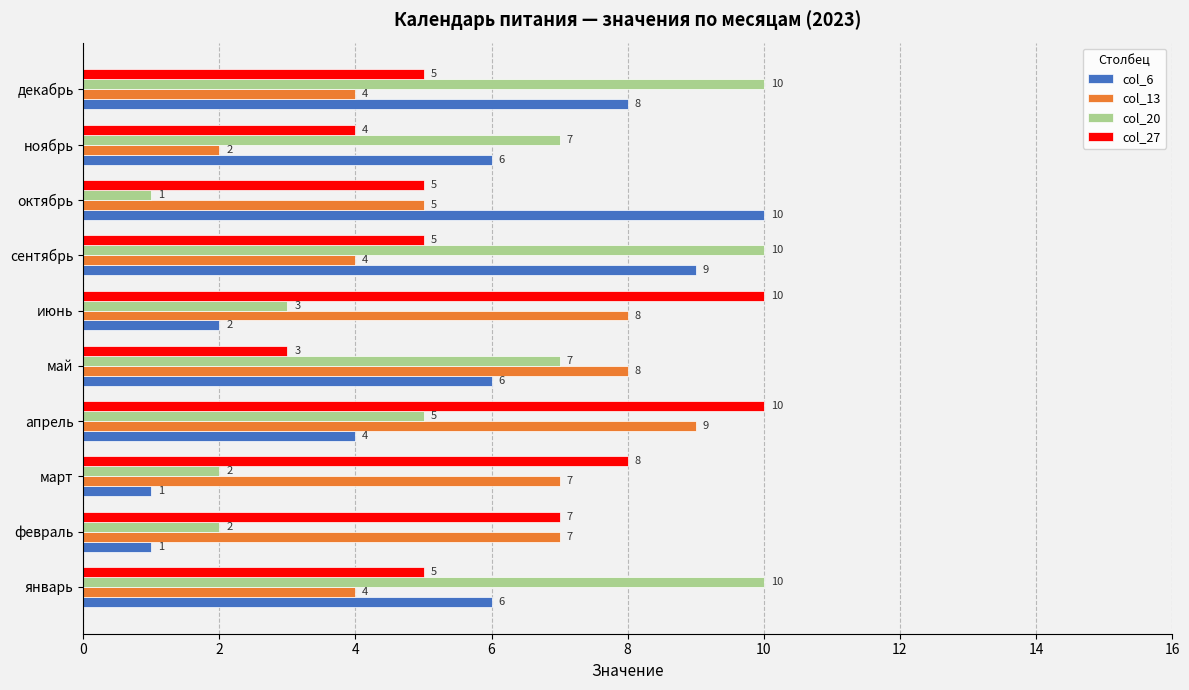

What are all the series names shown in the legend?

col_6, col_13, col_20, col_27